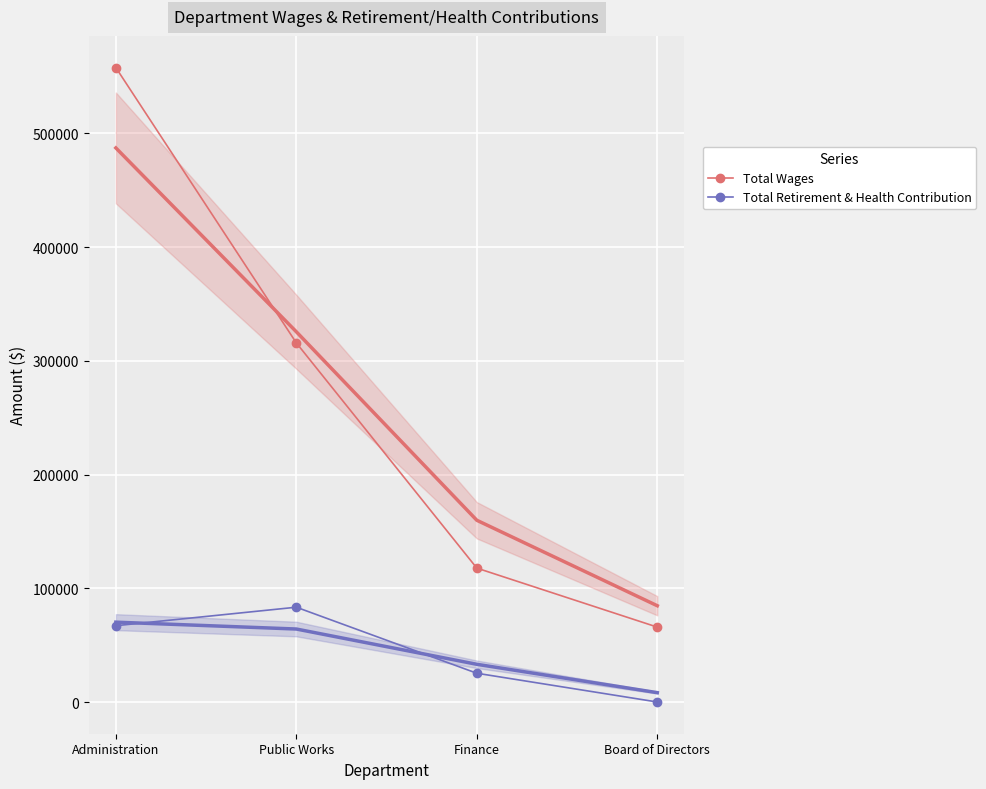

True or false: Total Retirement & Health Contribution has a value of 25344 at Finance.

True